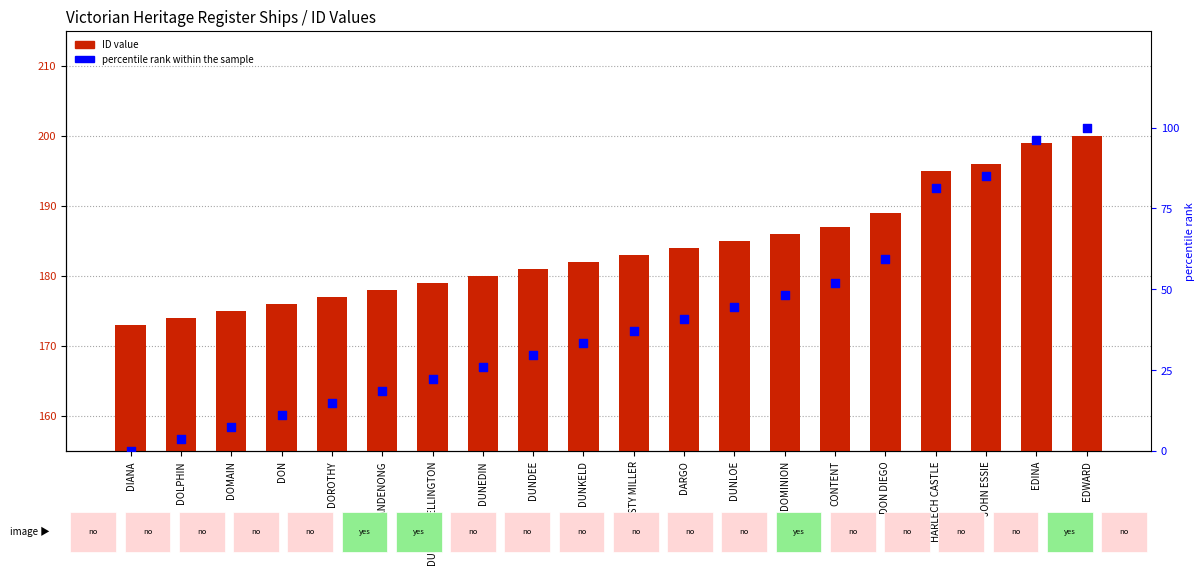

What is the total value across all series at DON?

187.1